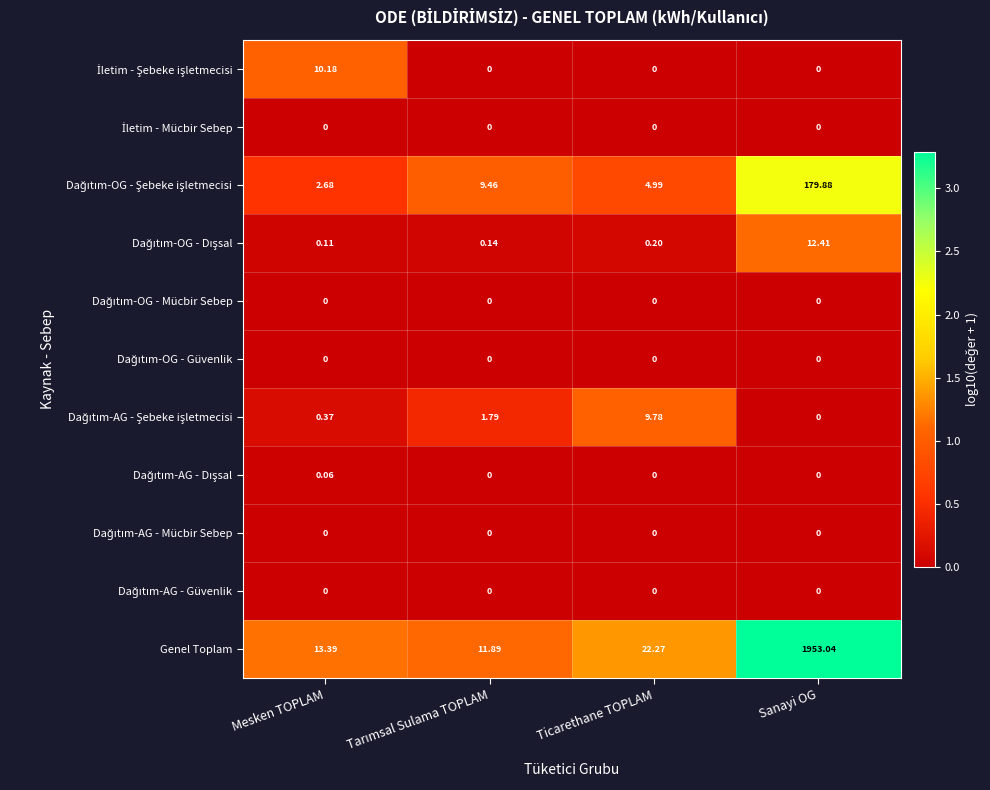

At which category is the sum across all series the highest?

Sanayi OG